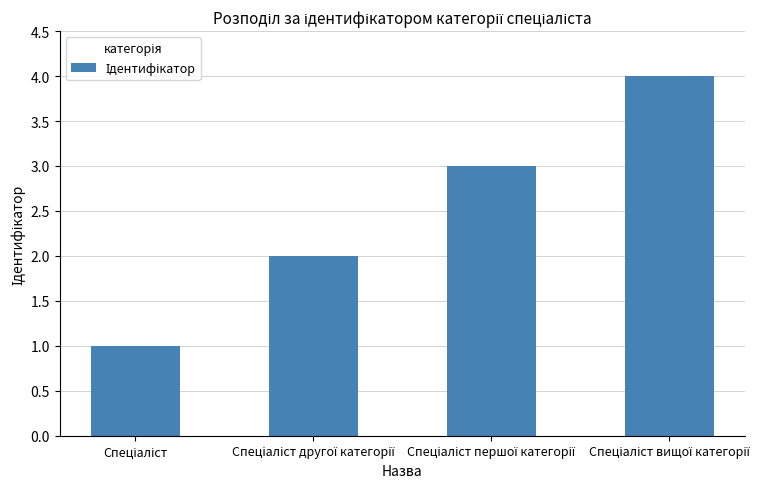

How many values are between 2 and 4?

3